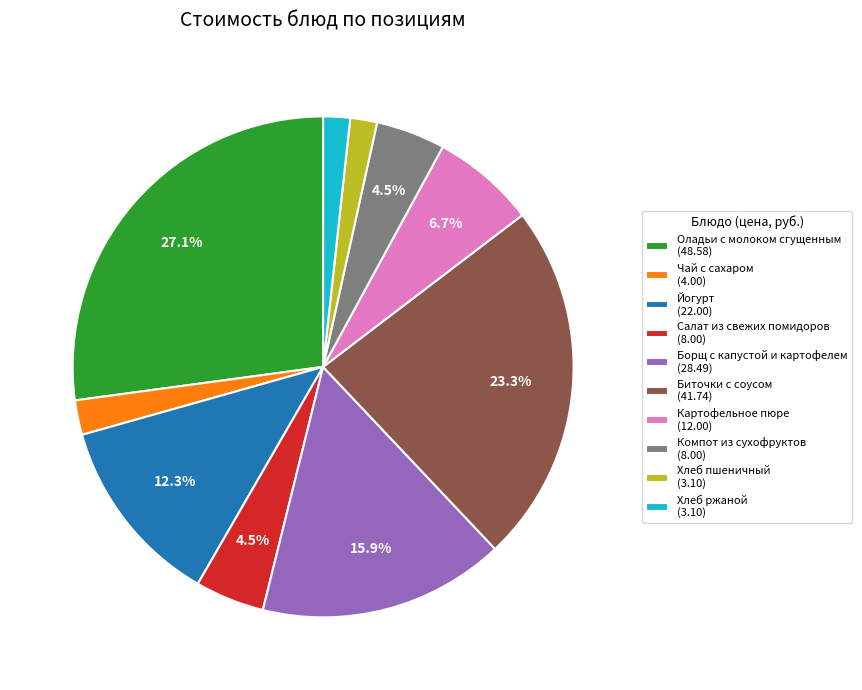

How many segments does this pie chart have?

10